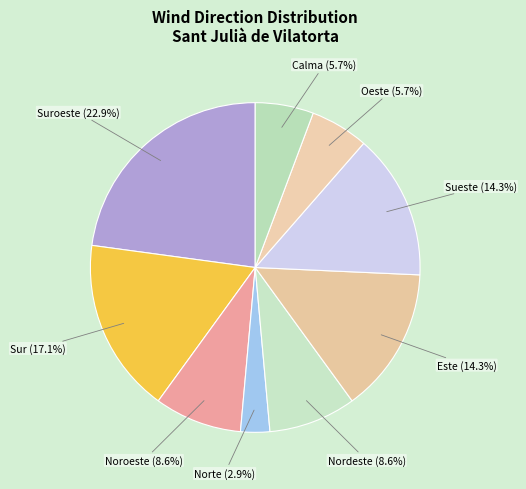

How many slices are in this pie chart?

9